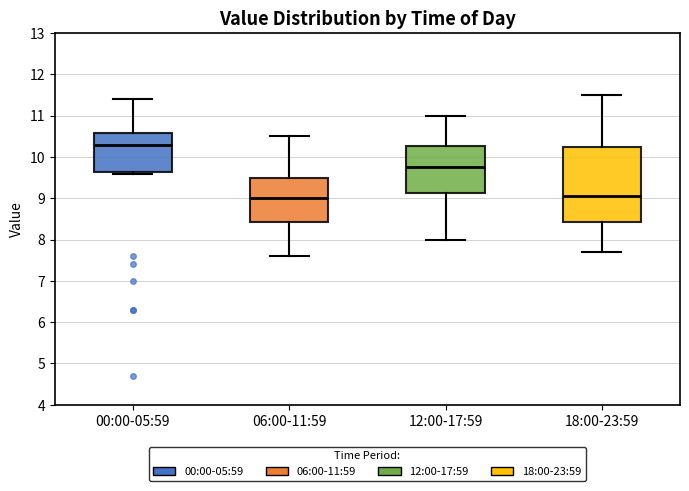

Which box's median line is the highest?

00:00-05:59